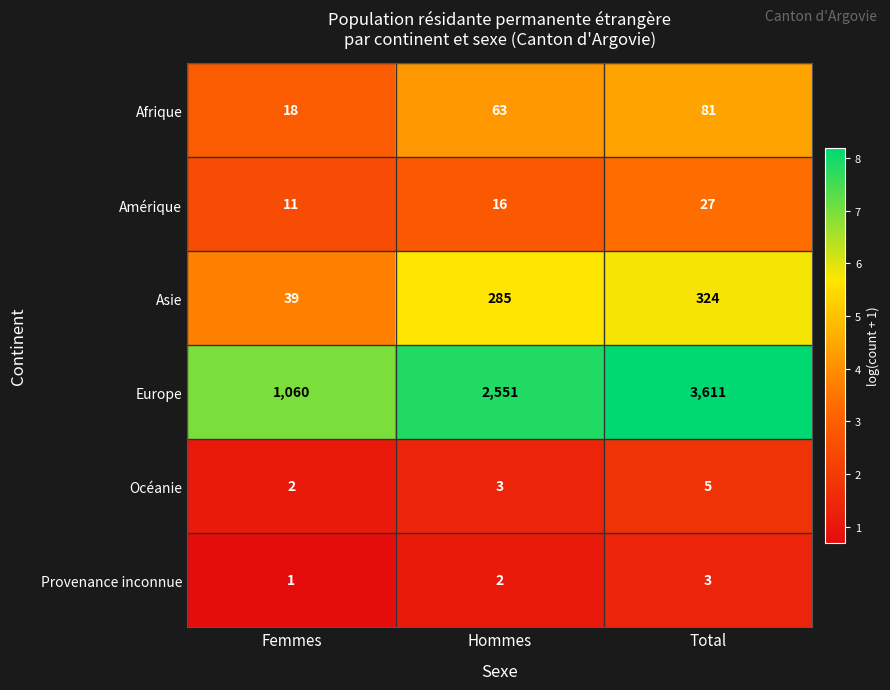

What is the difference between the Afrique values at Hommes and Total?

18